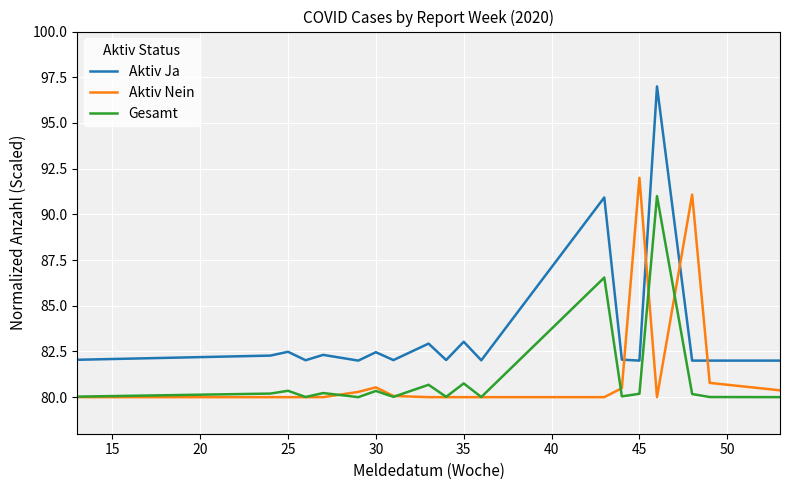

After their last crossing, which series has the higher values: Aktiv Nein or Aktiv Ja?

Aktiv Ja